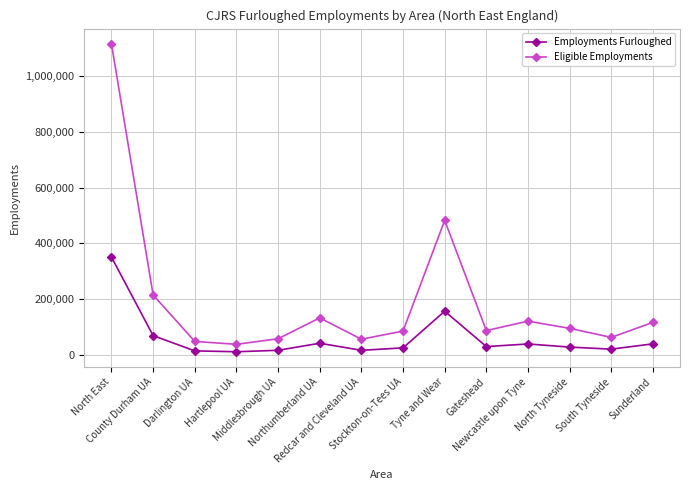

Read the Eligible Employments value at North Tyneside.

95100